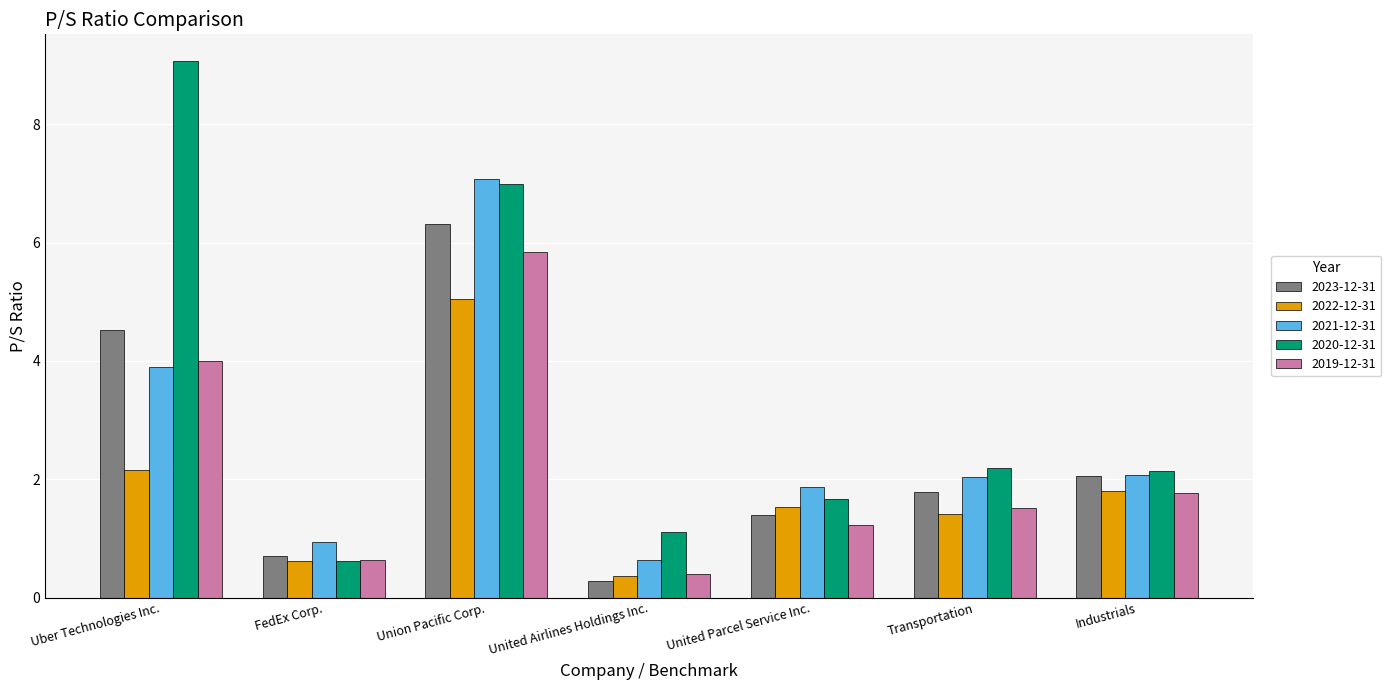

Rank the series at United Parcel Service Inc. from lowest to highest value.

2019-12-31, 2023-12-31, 2022-12-31, 2020-12-31, 2021-12-31